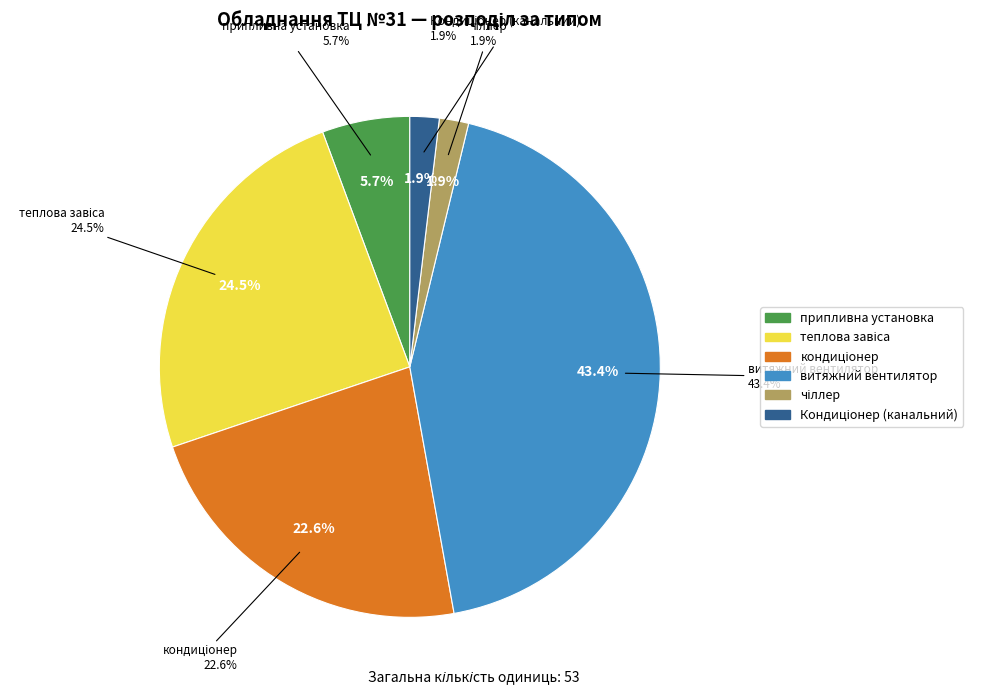

Count the number of slices in the pie.

6